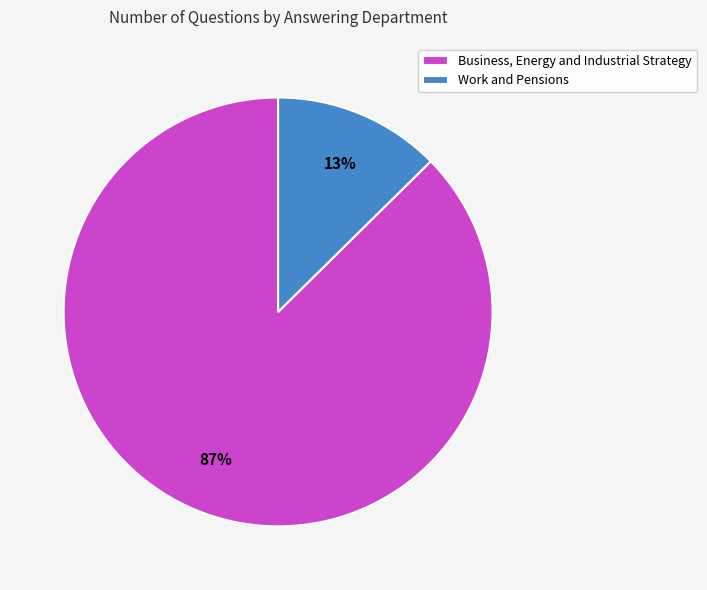

What percentage is the Work and Pensions slice, to the nearest percent?

13%